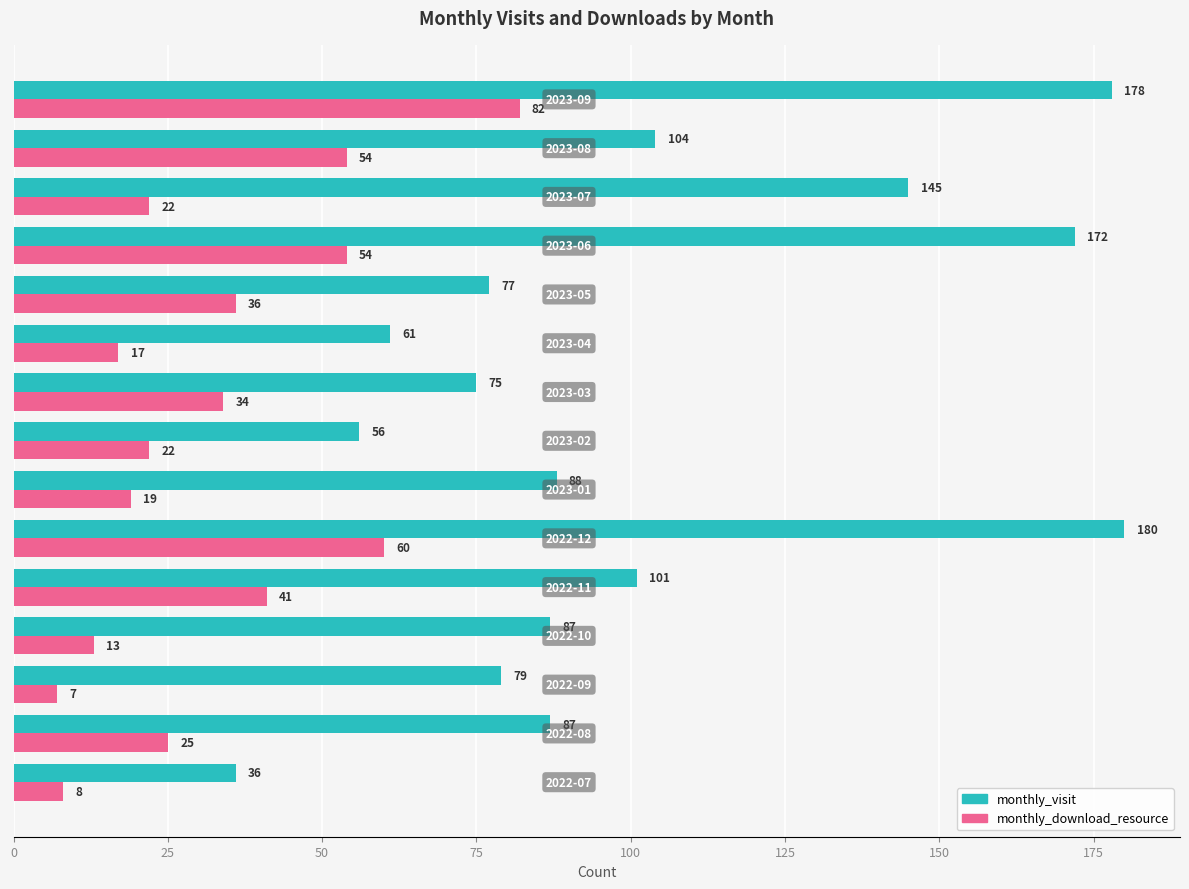

How many distinct data groups are displayed?

2